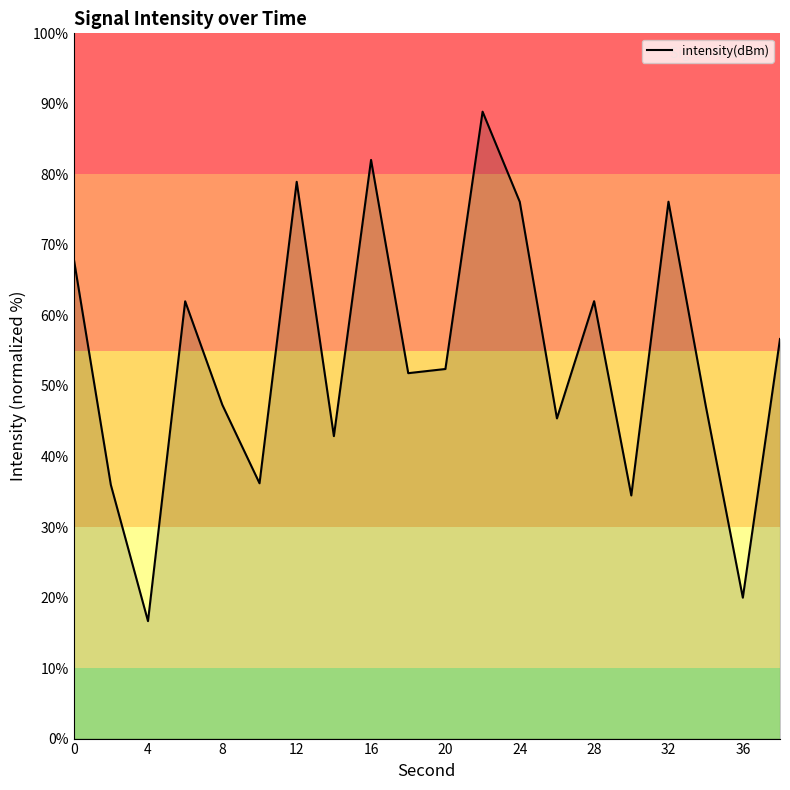

Count the number of data series in this chart.

1